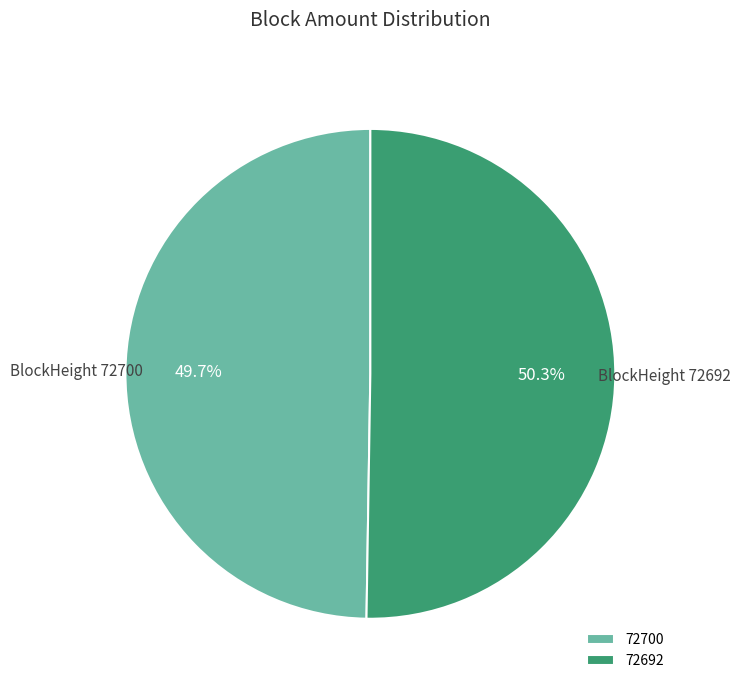

Does 72692 represent more than half of the total?

Yes